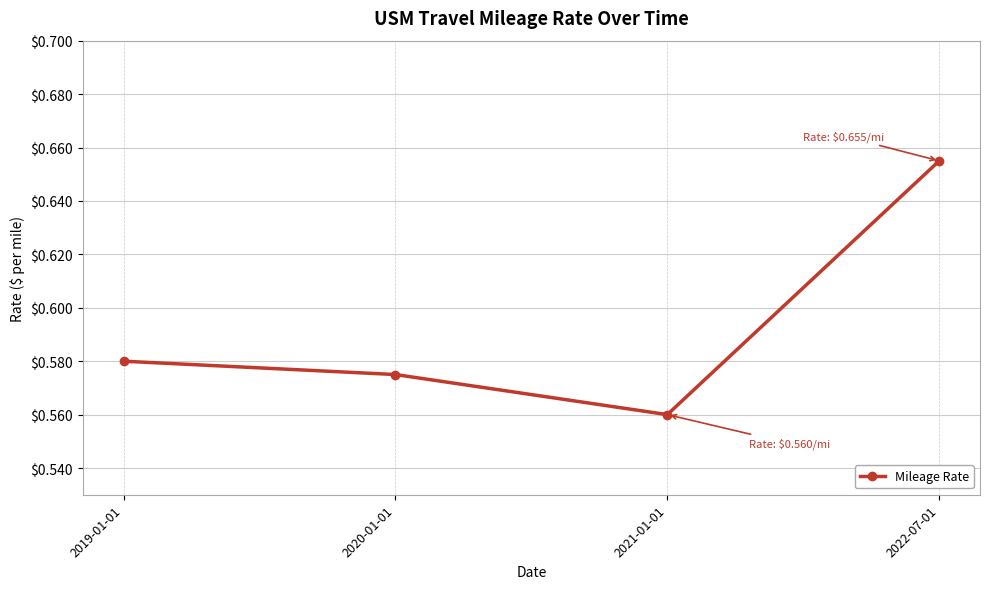

True or false: there are more than 0 points higher than both neighbors.

False